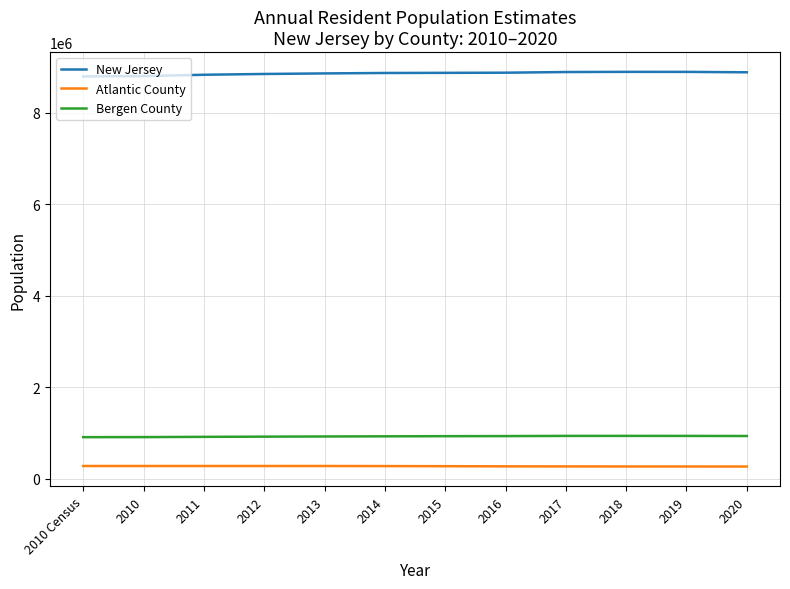

What is the minimum value for Atlantic County?

262945